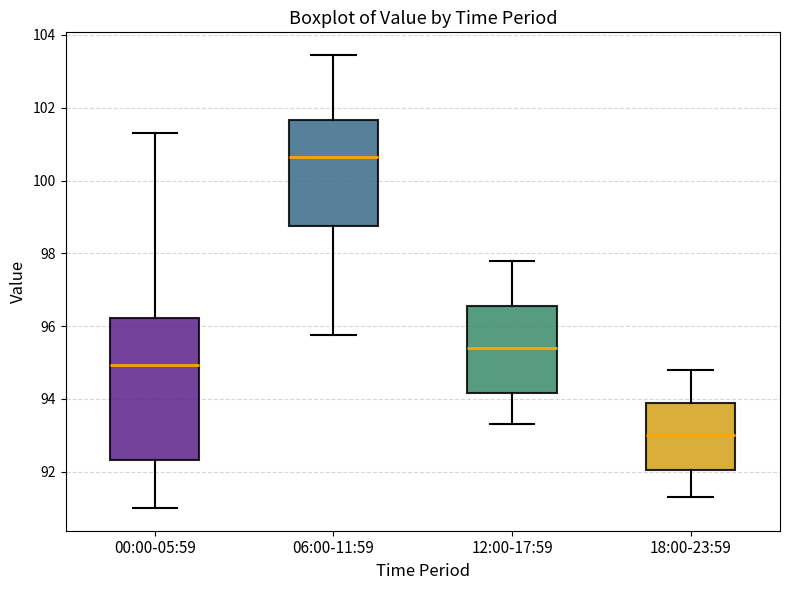

Which box has the highest median line?

06:00-11:59